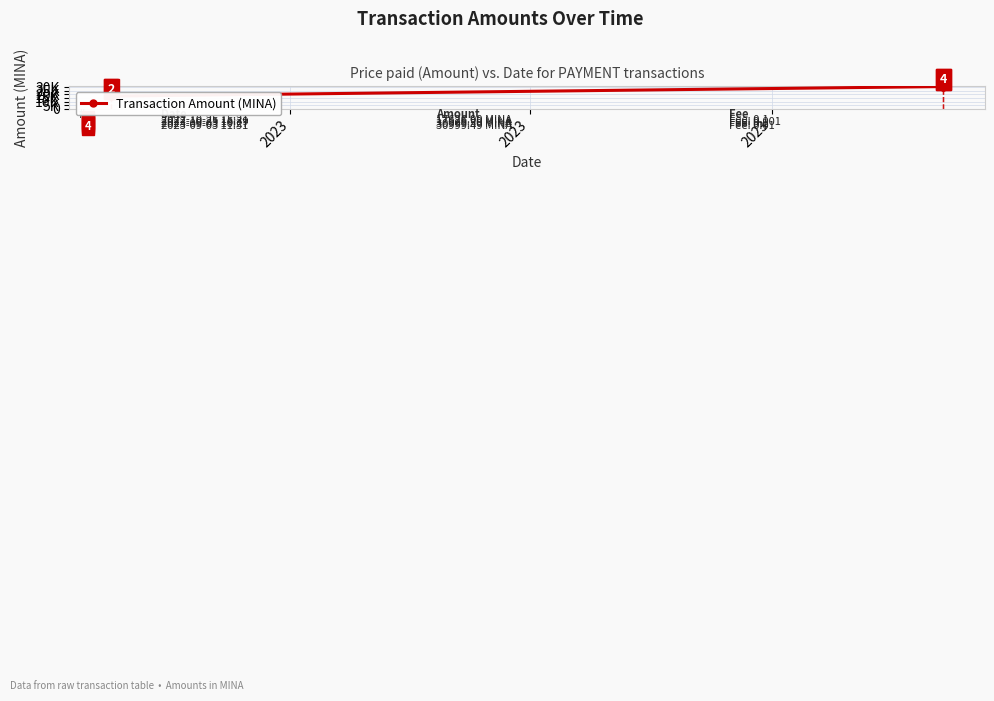

Does the chart have visible grid lines?

Yes